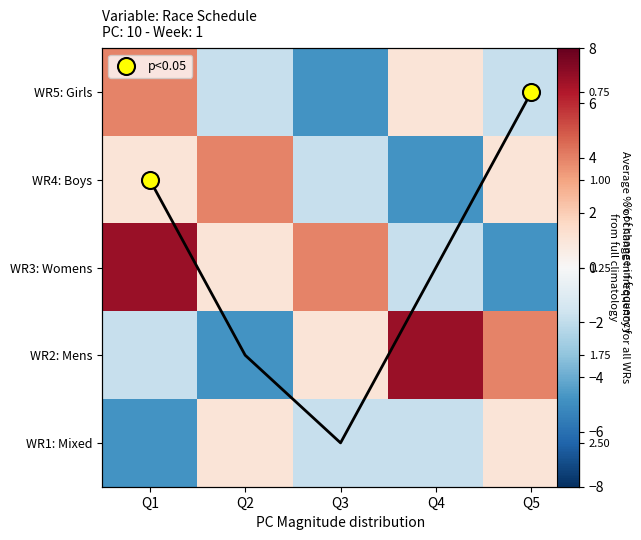

Which series has the largest range (max minus min)?

WR3: Womens